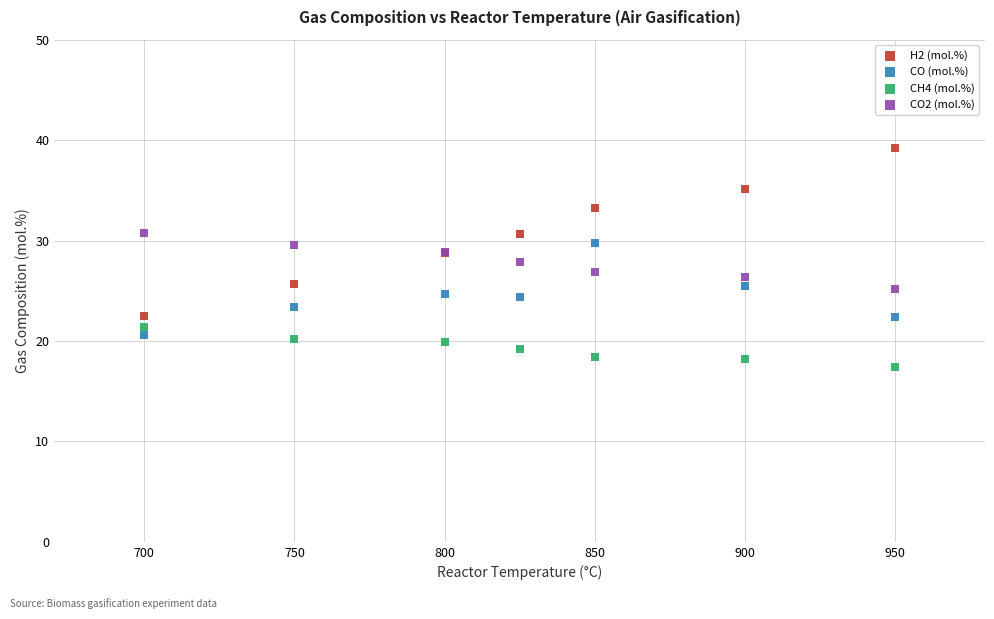

Which series reaches the maximum Y coordinate?

H2 (mol.%)